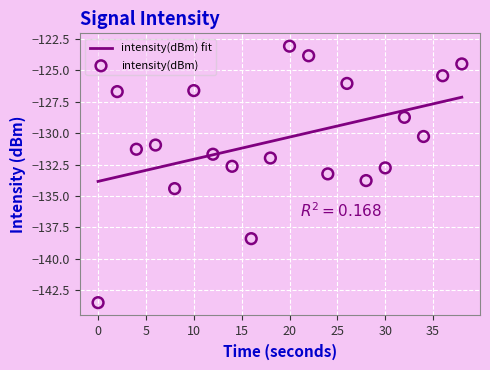

What is the change in value from 4 to 6?

+0.3